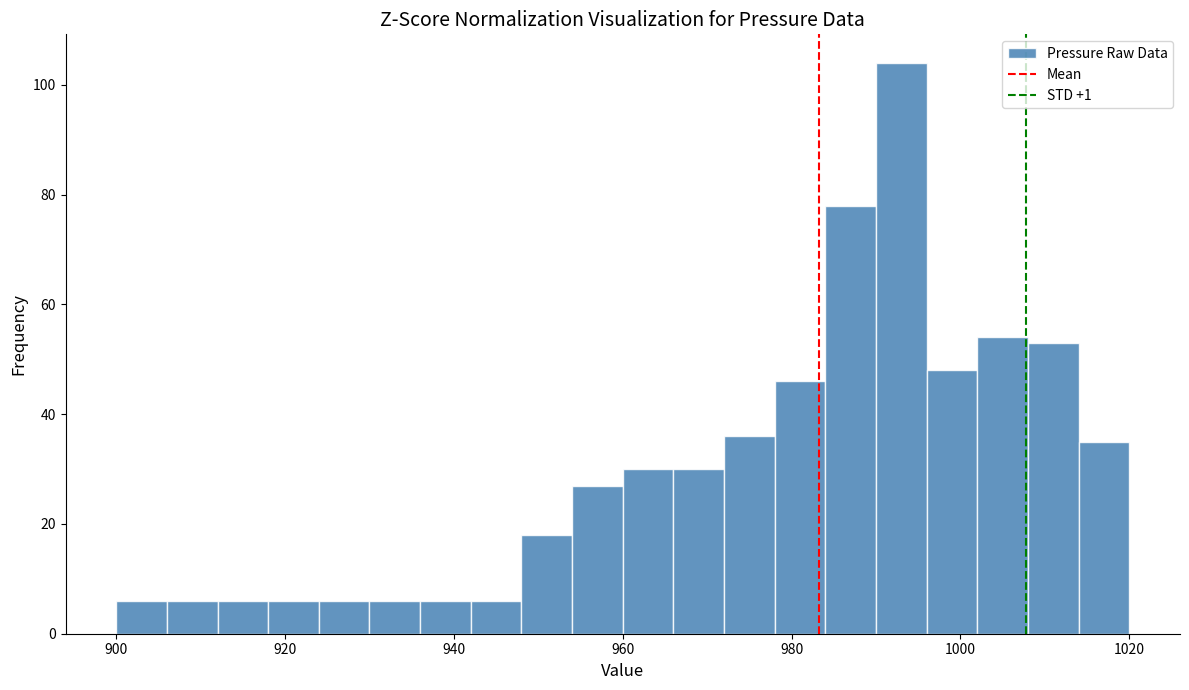

Read against the x-axis, roughly where is the centre of the tallest bar?

994